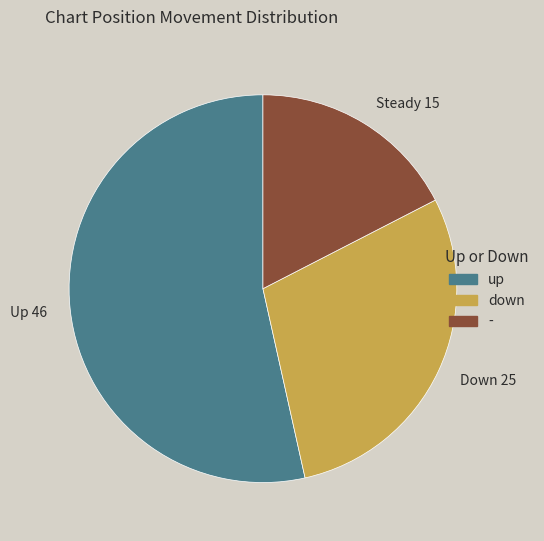

Is it true that - is 8% of the pie?

False